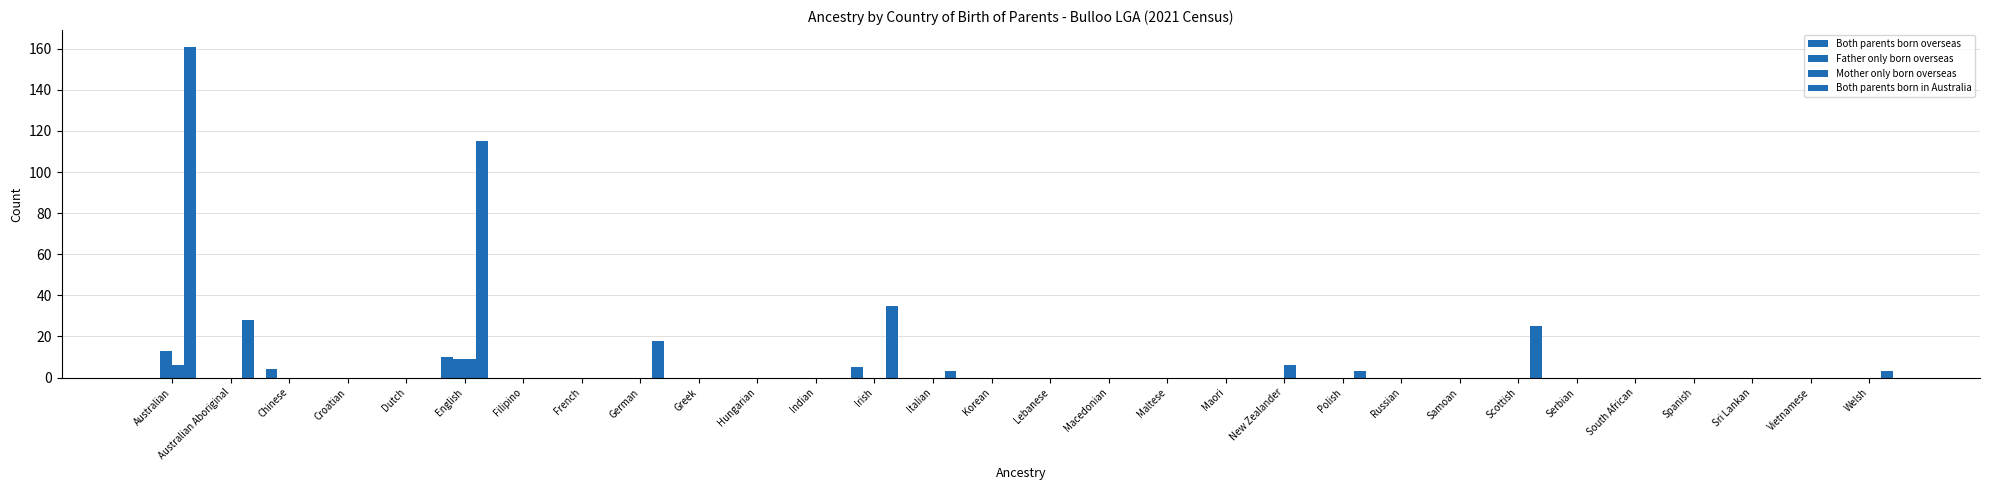

What is the difference between the maximum and minimum values in the Father only born overseas series?

13